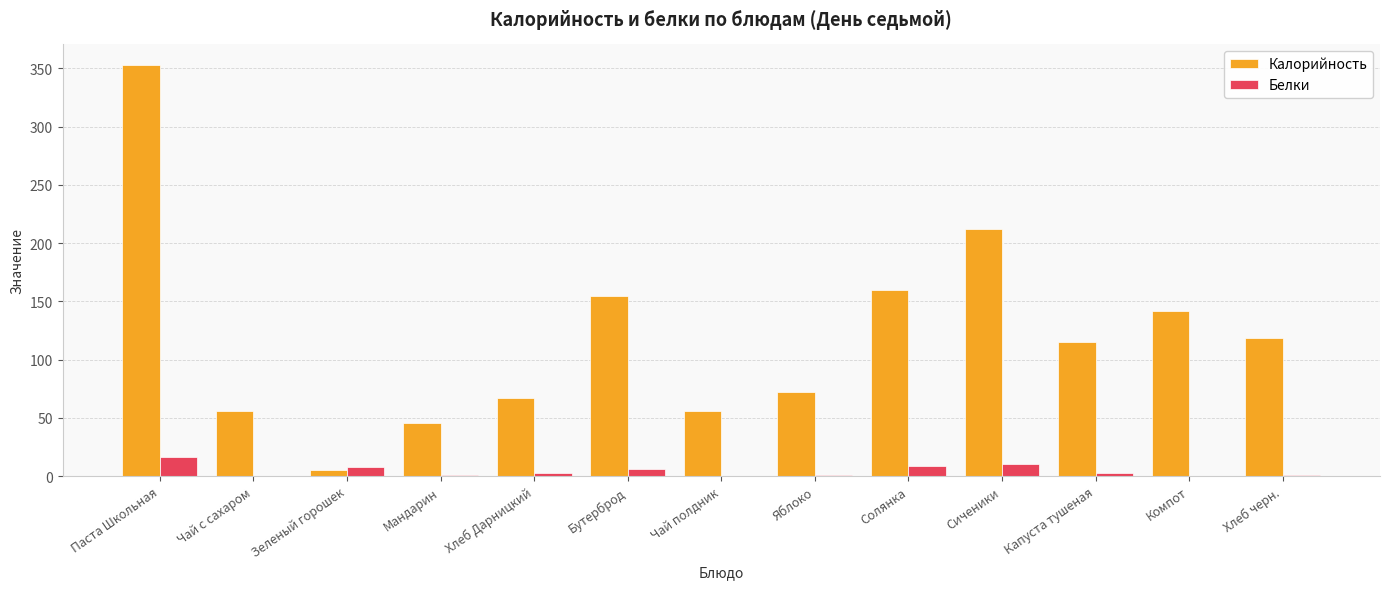

What is the sum of all Белки values?

58.0